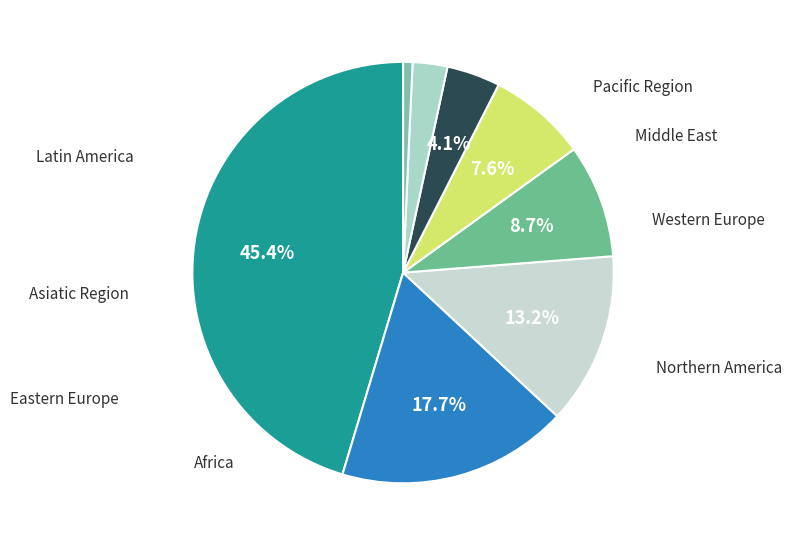

To the nearest percent, what percentage of the pie is Eastern Europe?

9%